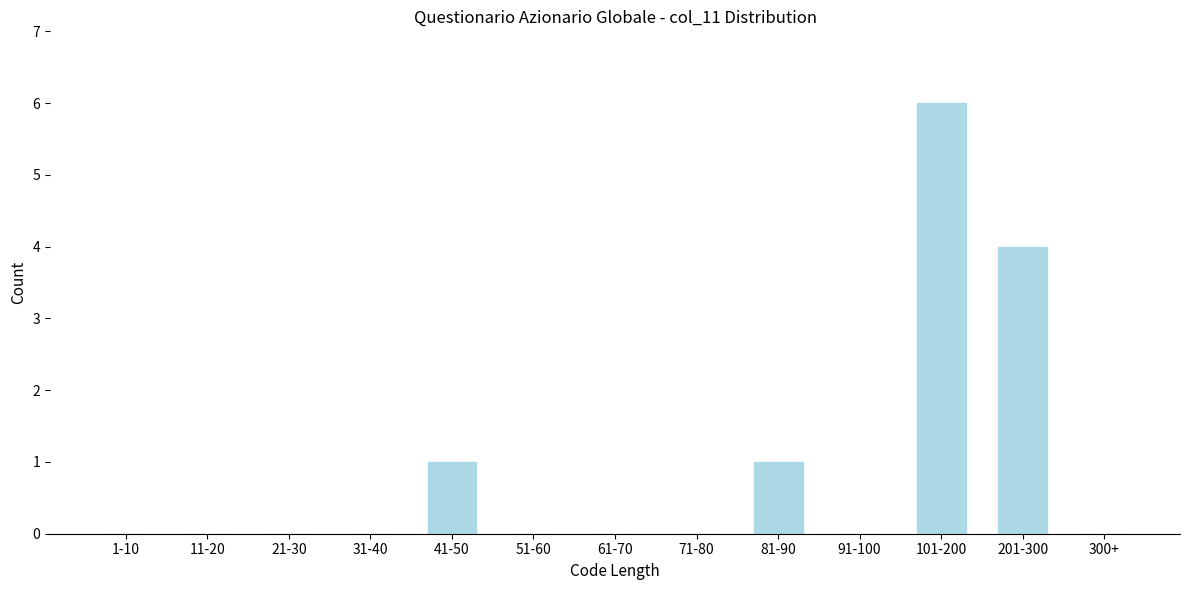

Reading left to right, transcribe all the data shown in this chart.

1-10=0	11-20=0	21-30=0	31-40=0	41-50=1	51-60=0	61-70=0	71-80=0	81-90=1	91-100=0	101-200=6	201-300=4	300+=0